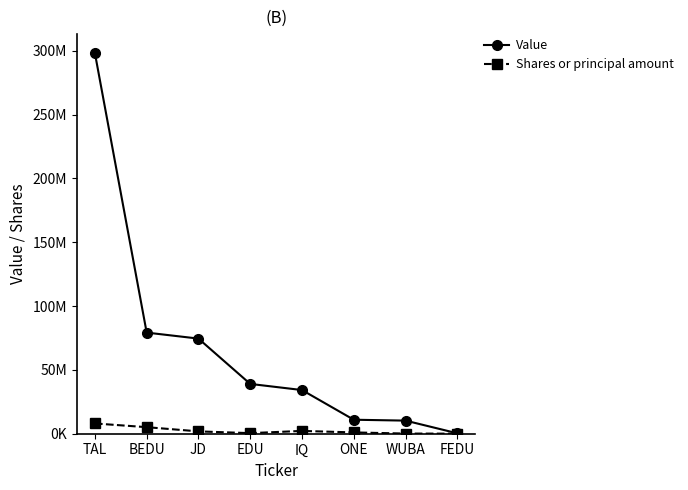

In Shares or principal amount, how many points are higher than both neighbors (excluding endpoints)?

1